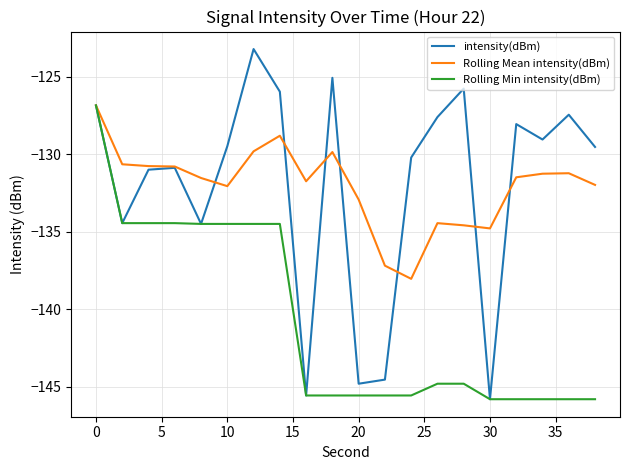

What is the maximum value for Rolling Mean intensity(dBm)?

-126.9